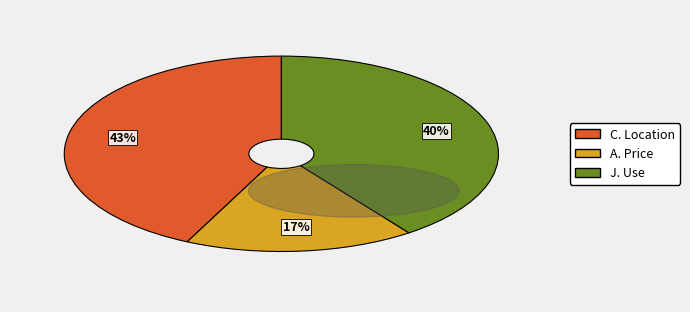

Count the number of slices in the pie.

3